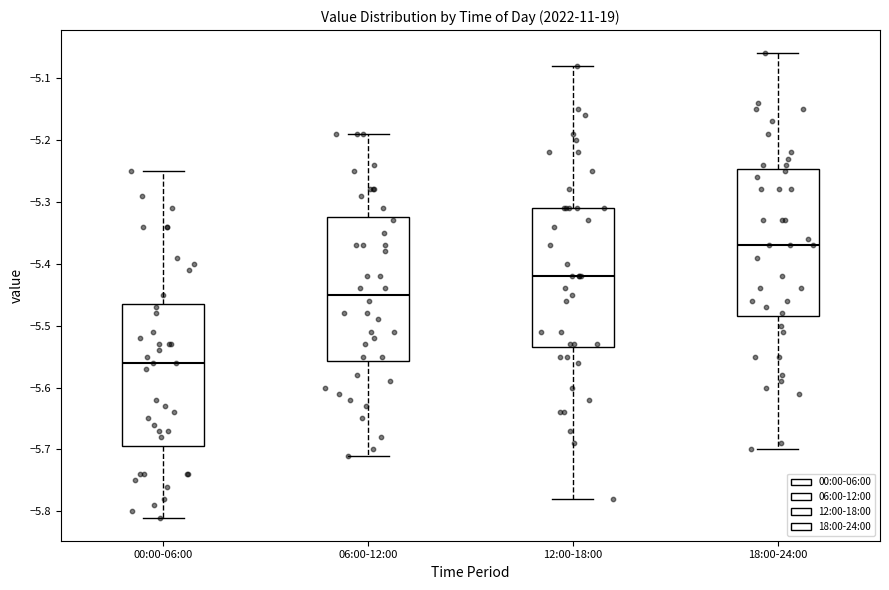

Reading left to right, transcribe this box plot: for each box, give where its median line is, the range the box spans, and where its two whiskers end, as read against the y-axis. The values are not printed on the chart, so give them approximately, as read against the axis.

00:00-06:00: median -5.56, box -5.69 to -5.46, whiskers -5.81 to -5.25
06:00-12:00: median -5.45, box -5.56 to -5.32, whiskers -5.71 to -5.19
12:00-18:00: median -5.42, box -5.53 to -5.31, whiskers -5.78 to -5.08
18:00-24:00: median -5.37, box -5.48 to -5.25, whiskers -5.70 to -5.06